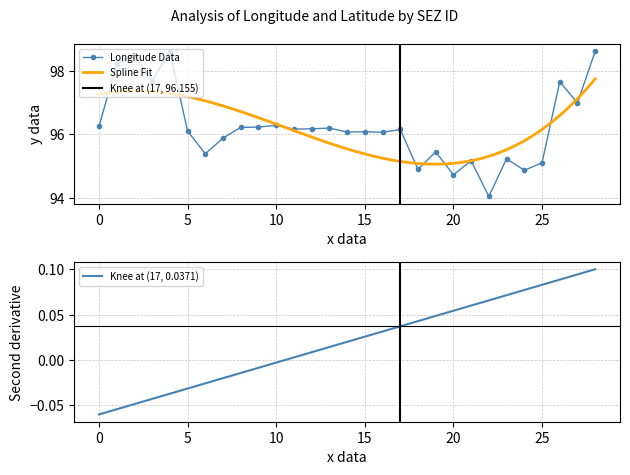

Approximately how many times larger is the value at 18 compared to 16?

1.0